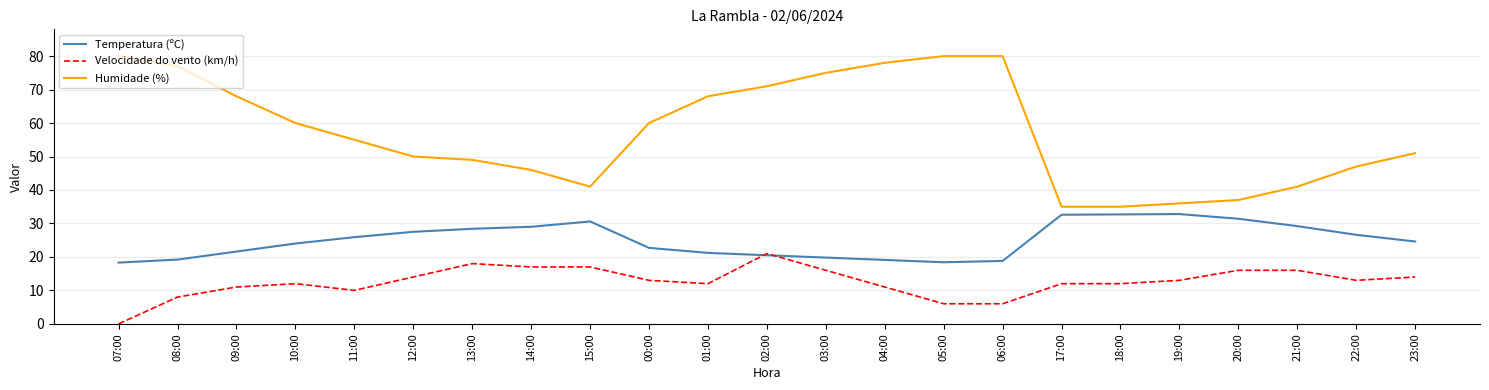

What are all the series names shown in the legend?

Temperatura (ºC), Velocidade do vento (km/h), Humidade (%)